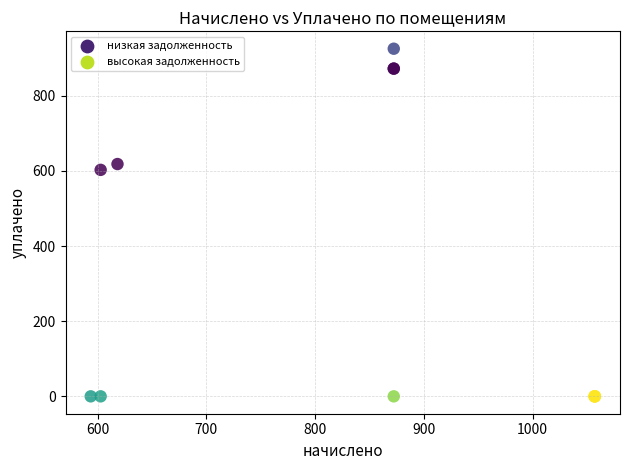

What Y value in the scatter plot is closest to 462?

602.8